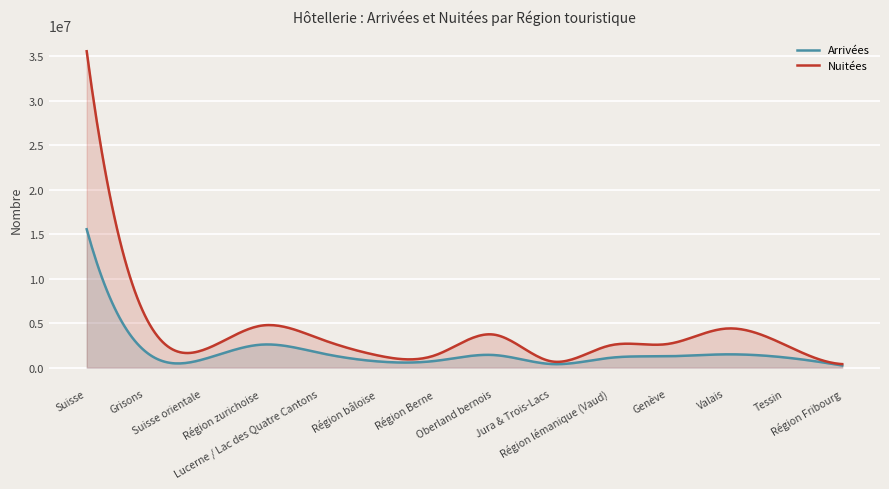

Reading right to left, extract all data points from this chart.

Arrivées: 233410	1152092	1491322	1275154	1097602	400022	1417312	755228	700965	1665960	2582401	922983	1870043	15564494
Nuitées: 392897	2607592	4392327	2660591	2489649	699636	3718523	1399252	1381797	3271381	4716798	1973014	5885436	35588893